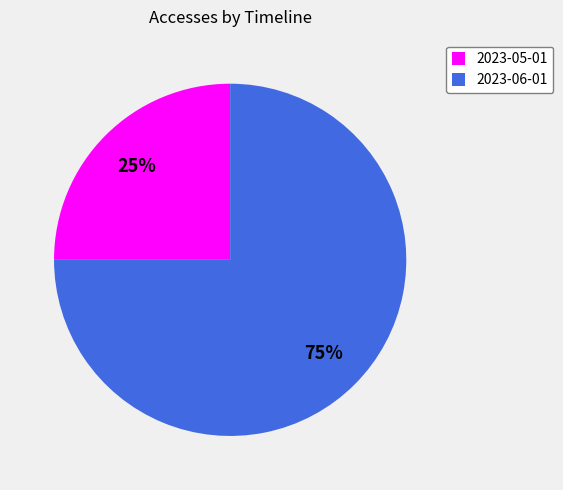

To the nearest percent, what portion does 2023-06-01 represent?

75%